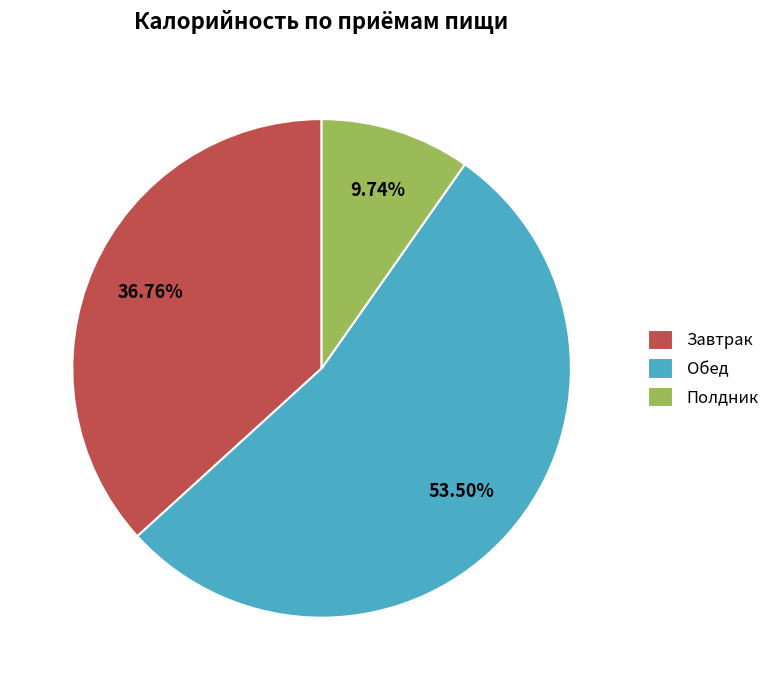

Combined, do Полдник and Завтрак account for over 50%?

No